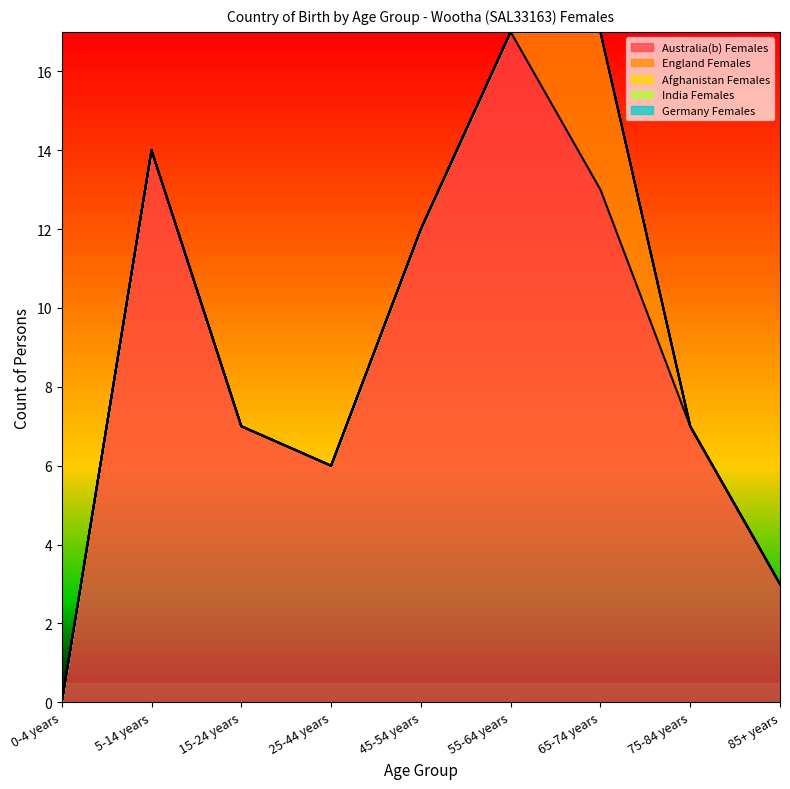

True or false: England Females and Afghanistan Females intersect in this chart.

False